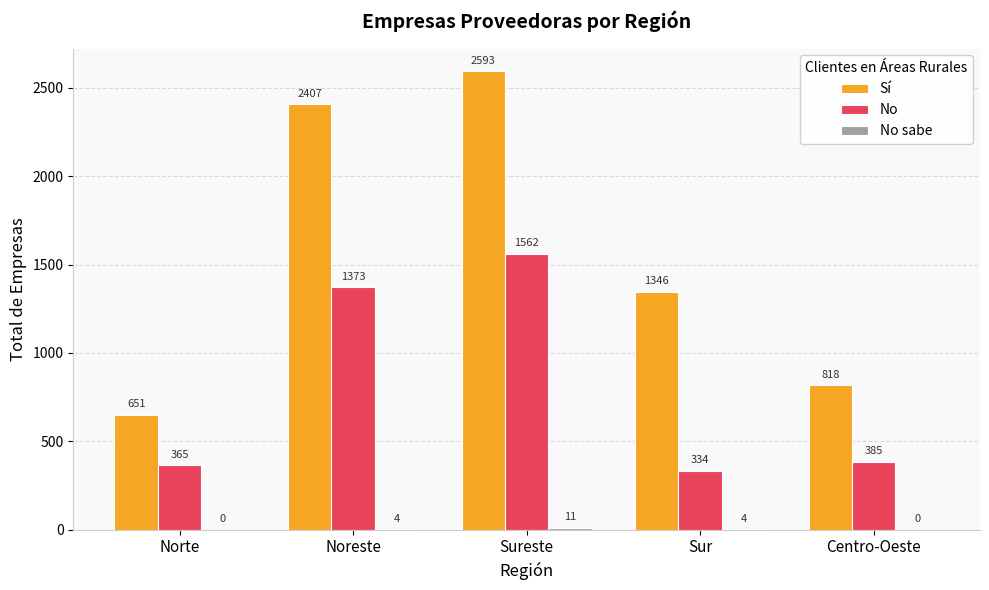

At which category does the chart reach its peak across all series?

Sureste